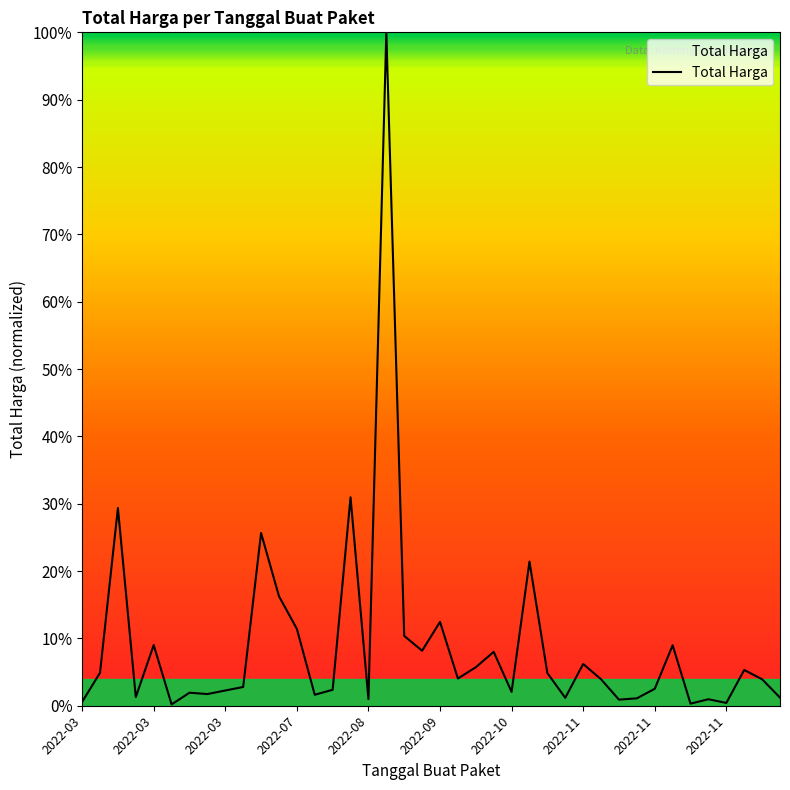

Does the chart display data point markers on the line(s)?

No